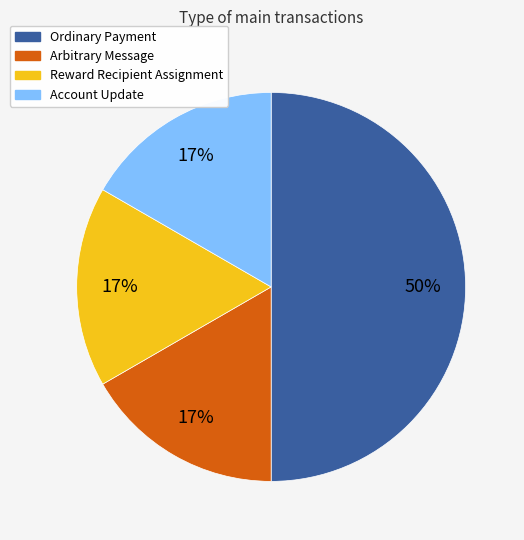

Combined, do Ordinary Payment and Reward Recipient Assignment account for over 50%?

Yes